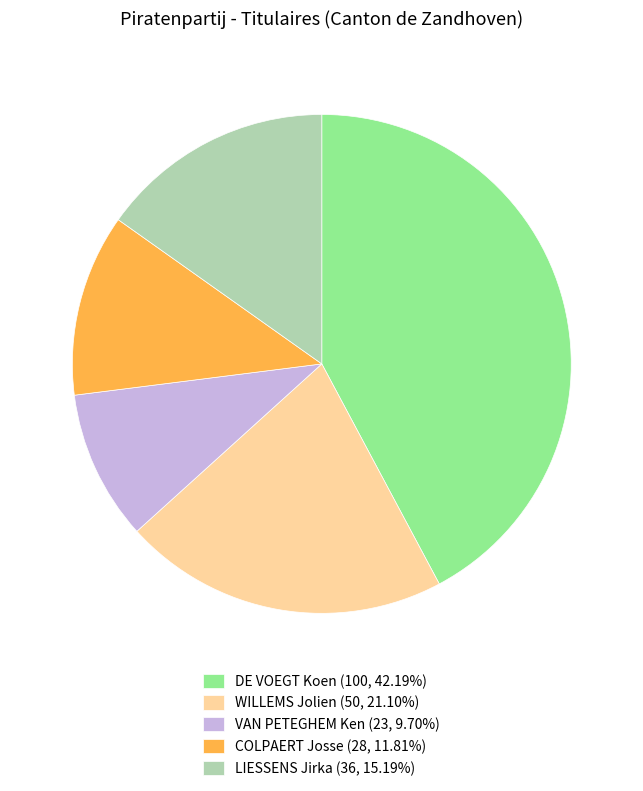

Is it true that LIESSENS Jirka is 15% of the pie?

True